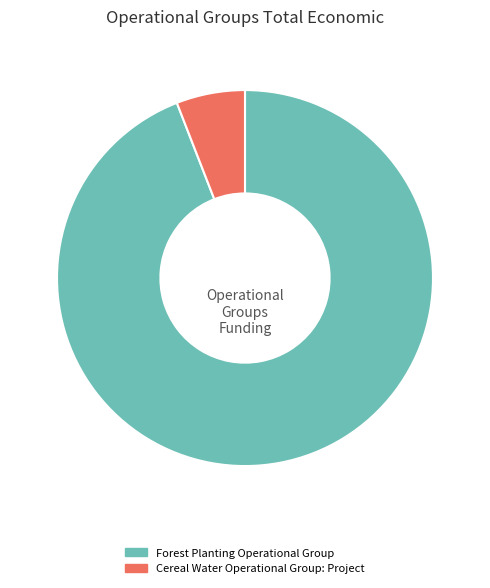

Rank the categories by value from lowest to highest.

Cereal Water Operational Group: Project, Forest Planting Operational Group